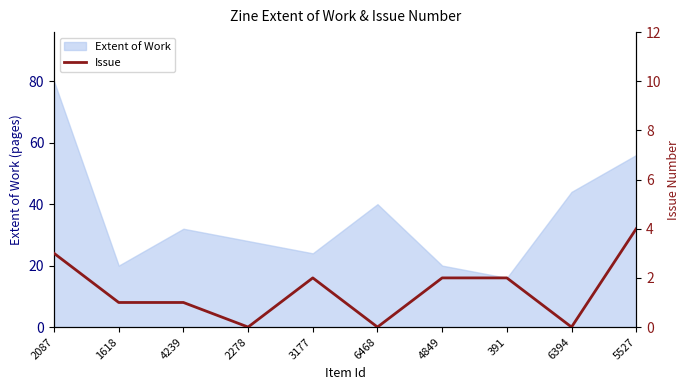

True or false: the data shows 2 at 391.

True